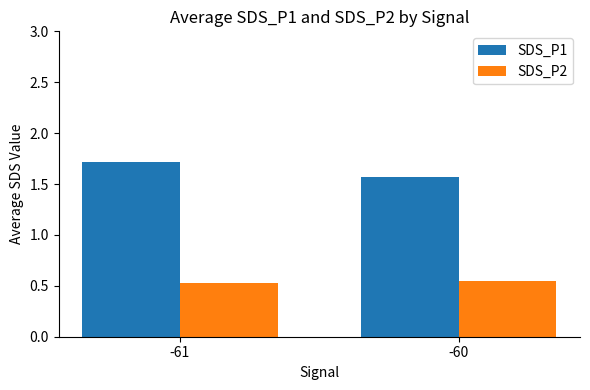

What is the total value across all series at -60?

2.1